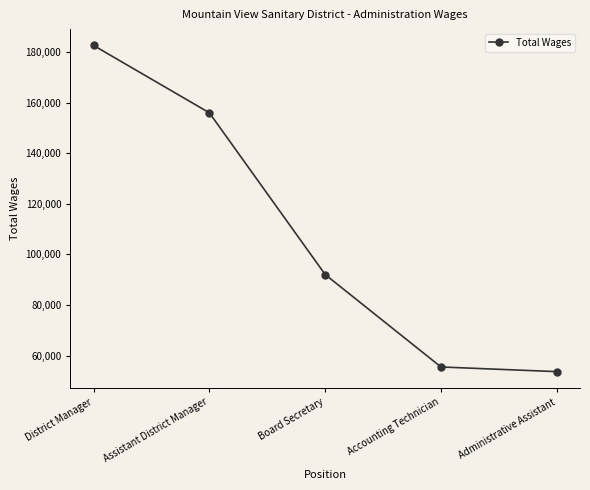

At which label is the value closest to 118180?

Board Secretary